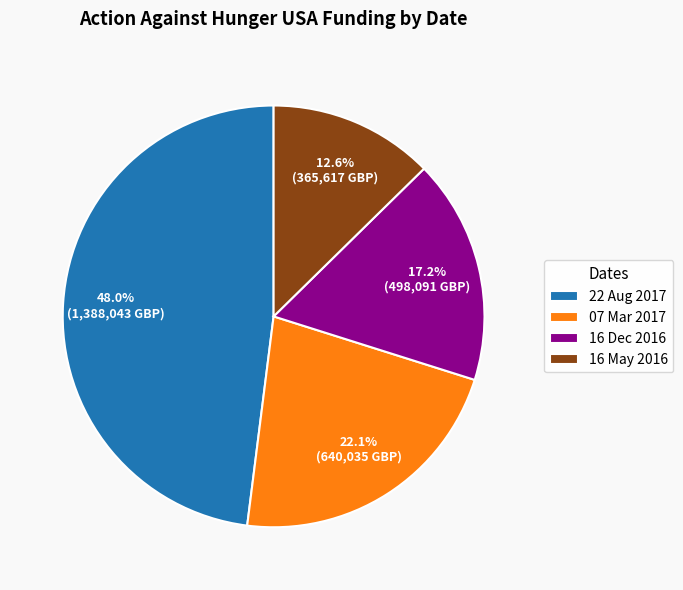

Do 16 Dec 2016 and 22 Aug 2017 together represent more than half of the pie?

Yes